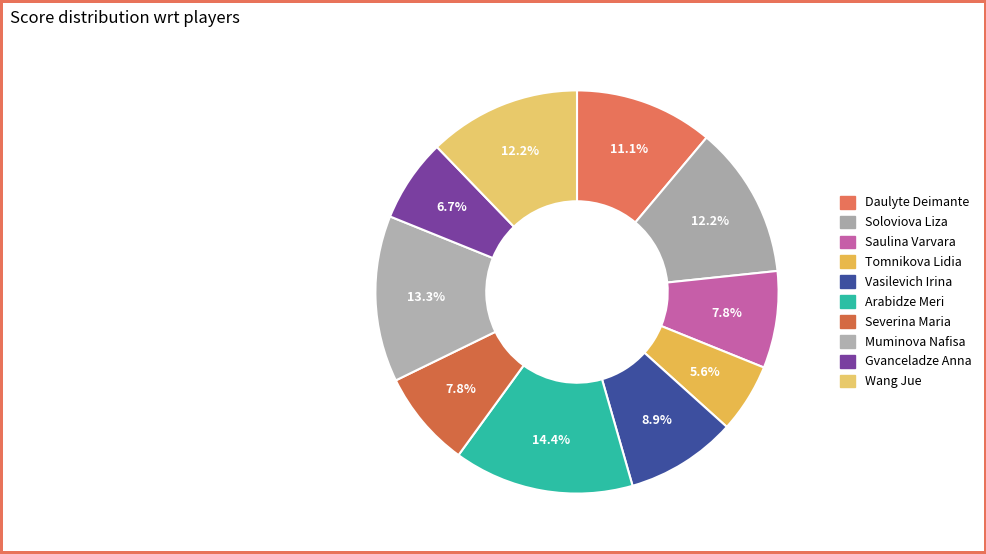

Does Soloviova Liza account for over 50% of the chart?

No